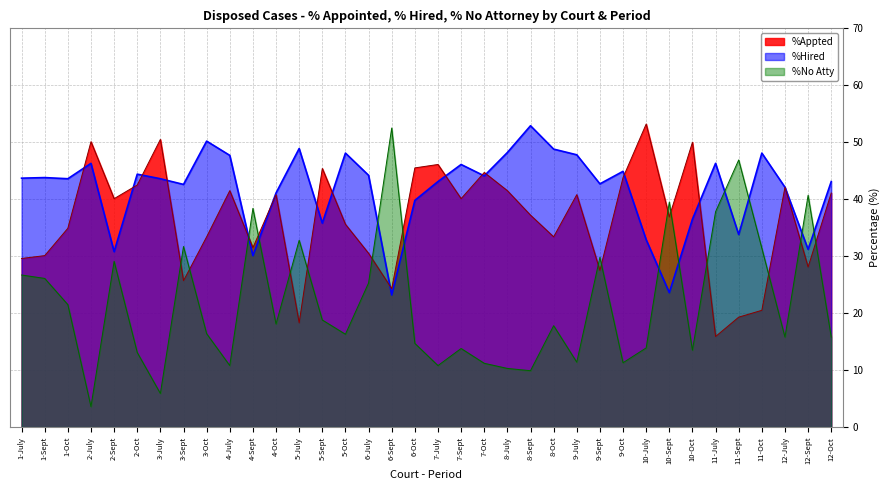

At 4-Oct, list the series in order from largest to smallest.

%Hired, %Appted, %No Atty